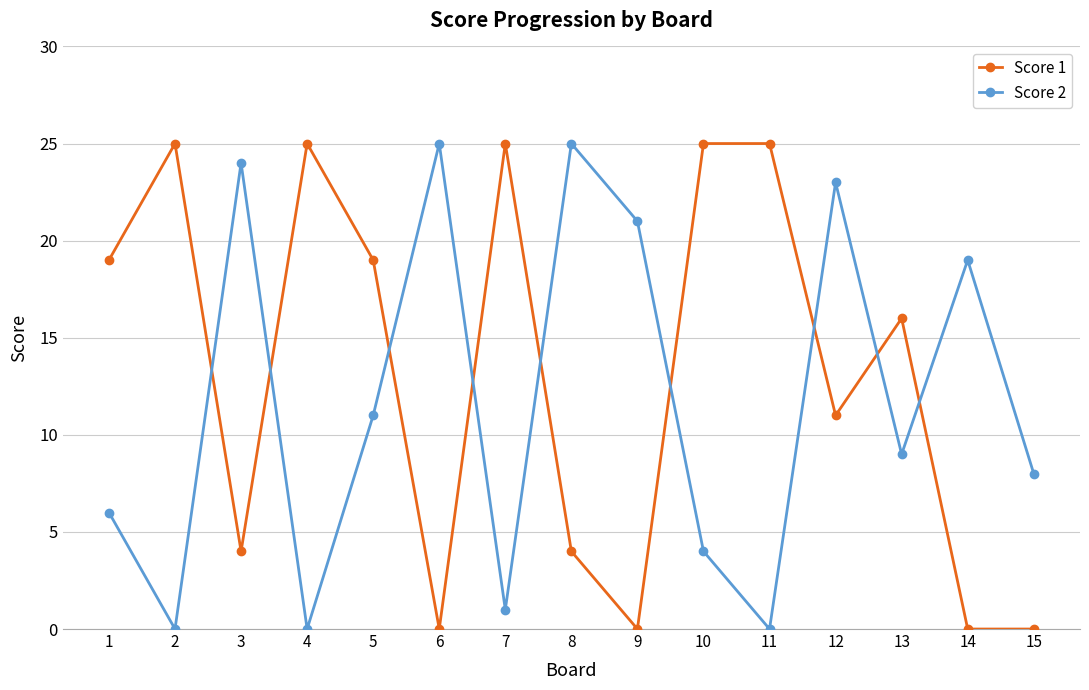

What are all the series names shown in the legend?

Score 1, Score 2